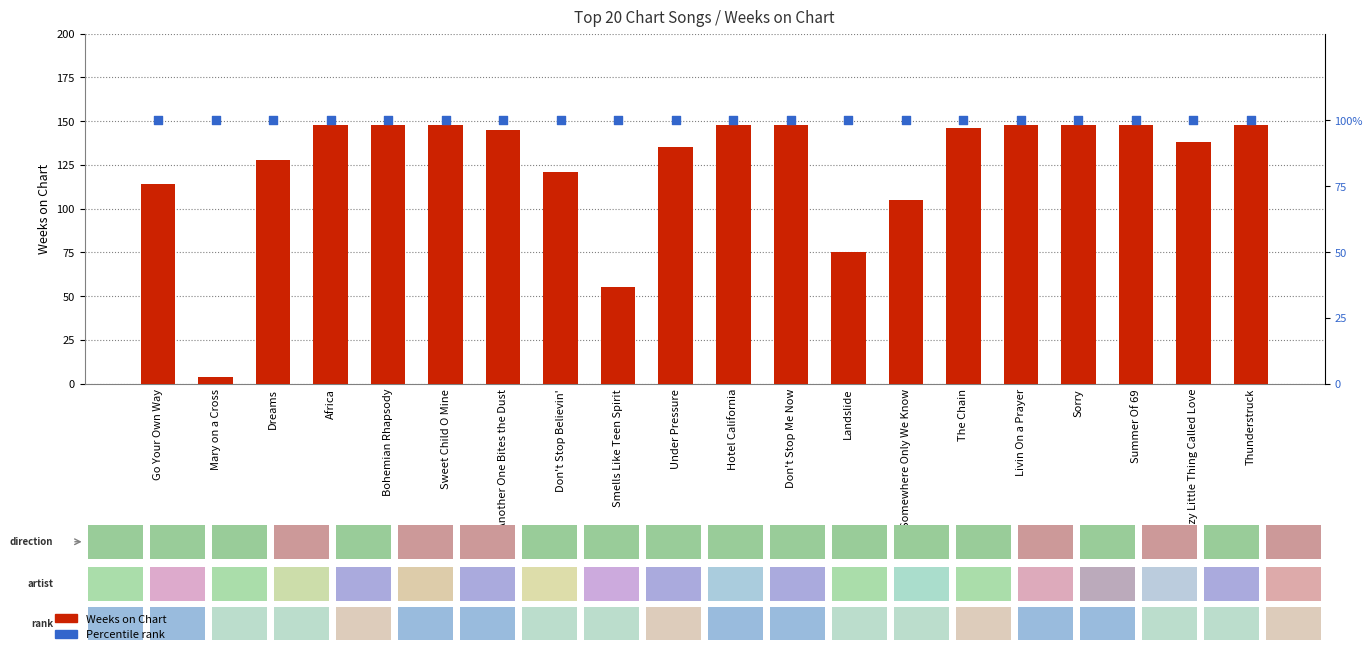

What is the total value across all series at Bohemian Rhapsody?

248